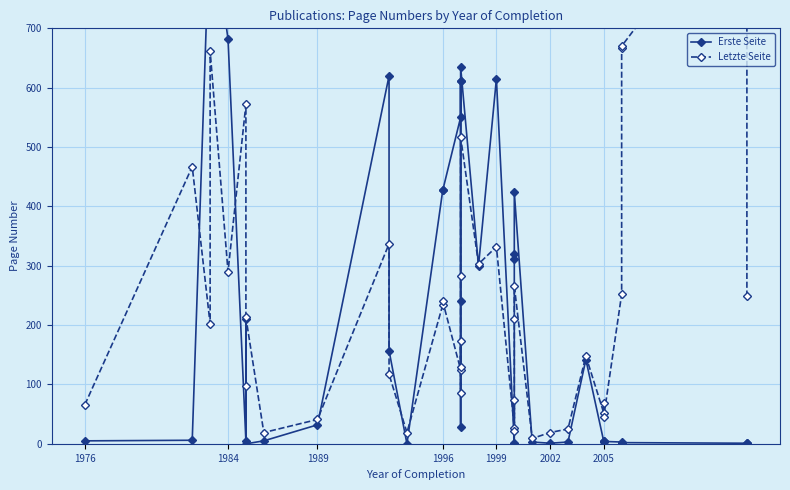

Reading left to right, extract all data points from this chart.

Erste Seite: 5	6	900	900	682	4	211	0	5	32	620	157	0	427	427	550	611	611	240	29	635	300	615	1	0	320	311	424	3	1	3	142	4	3	4	3	2	2	1	1
Letzte Seite: 66	467	202	662	290	572	98	213	19	41	337	117	19	234	240	125	129	173	86	282	517	303	332	27	73	22	210	266	9	19	25	148	52	69	46	252	667	670	949	249